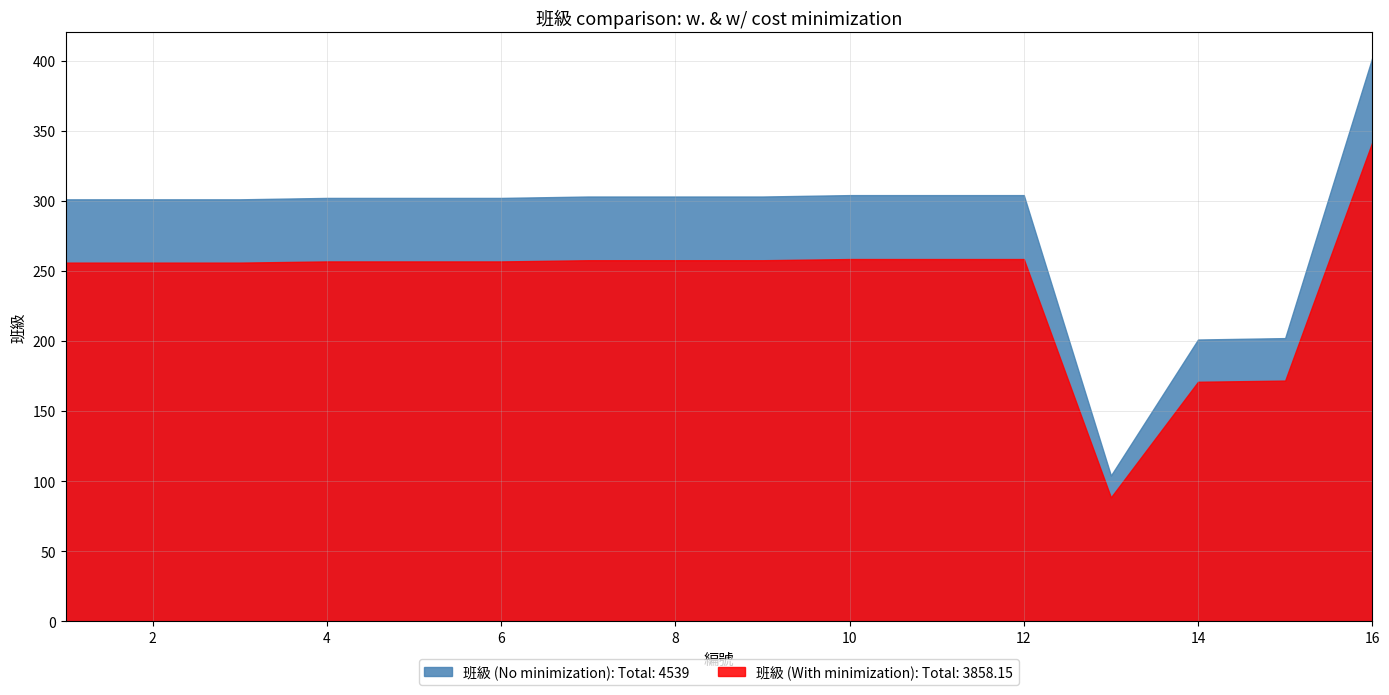

Rank the categories by 班級 (No minimization) value from highest to lowest.

16, 10, 11, 12, 7, 8, 9, 4, 5, 6, 1, 2, 3, 15, 14, 13